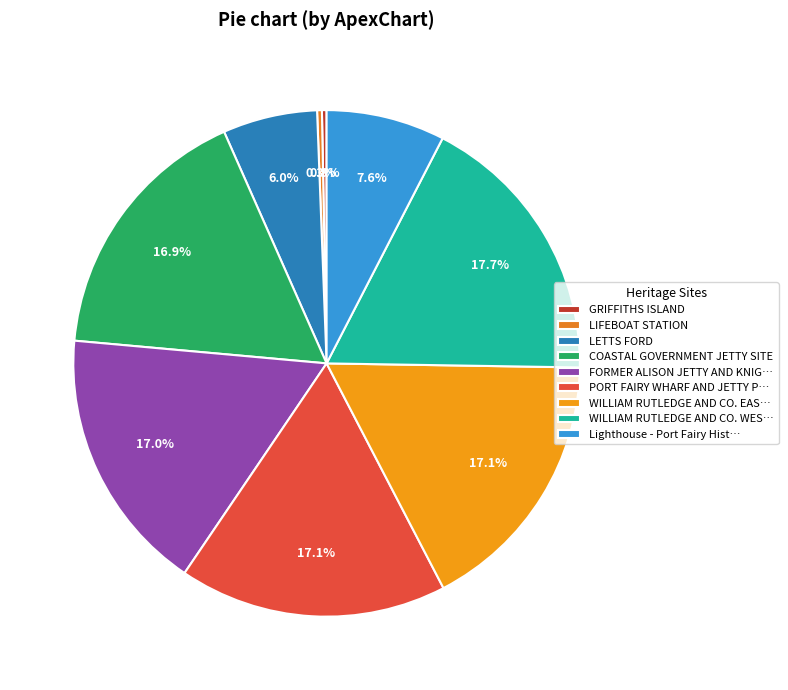

Is COASTAL GOVERNMENT JETTY SITE the majority of the pie?

No